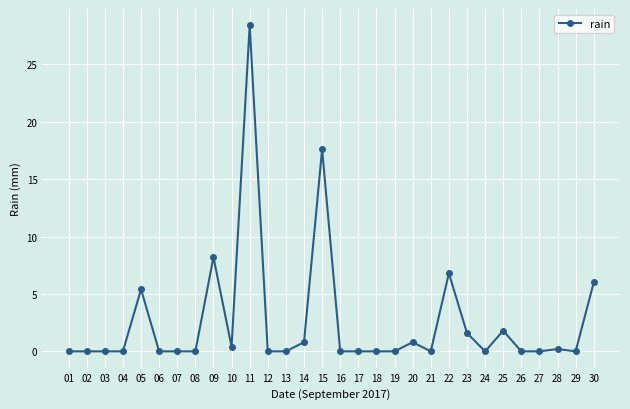

True or false: there are more than 1 points higher than both neighbors.

True